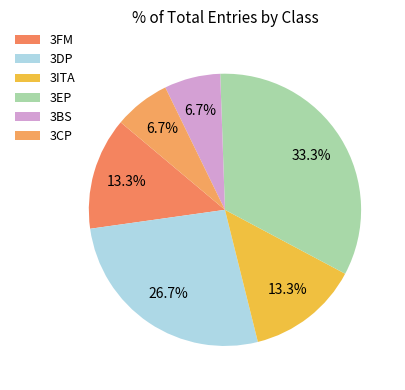

Is the sum of 3EP and 3FM greater than half?

No